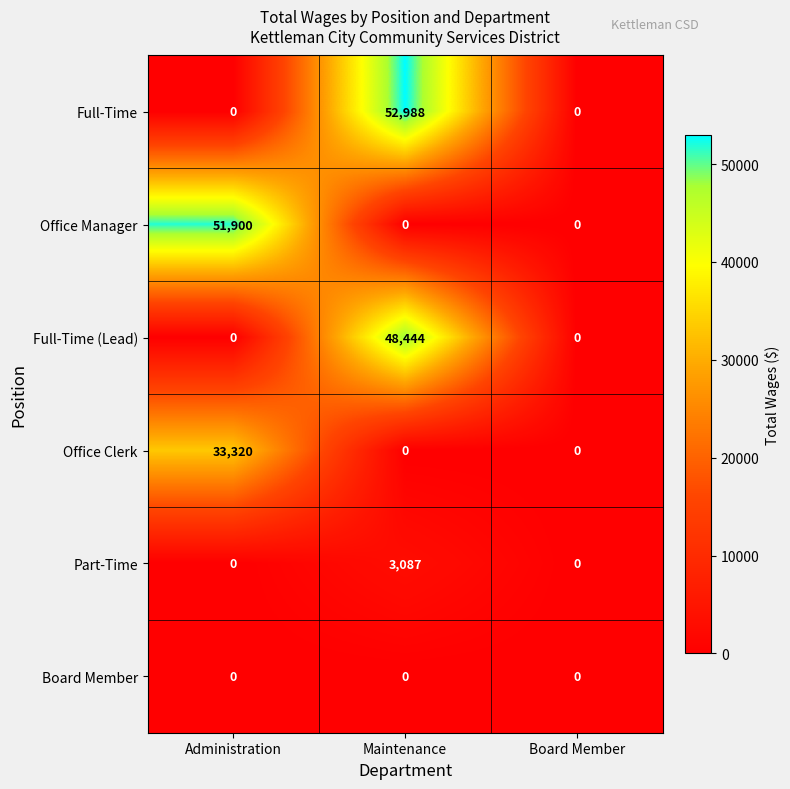

What is the difference between the maximum and second lowest values in the Office Clerk series?

33320